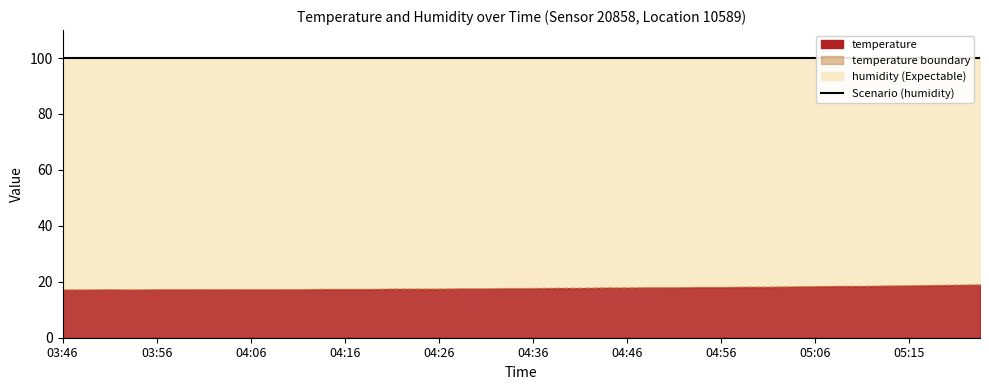

What is the label of the 23rd point from the left?

04:41